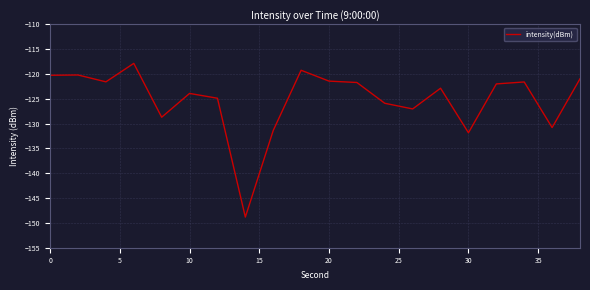

What is the difference between the maximum and minimum values?

31.0